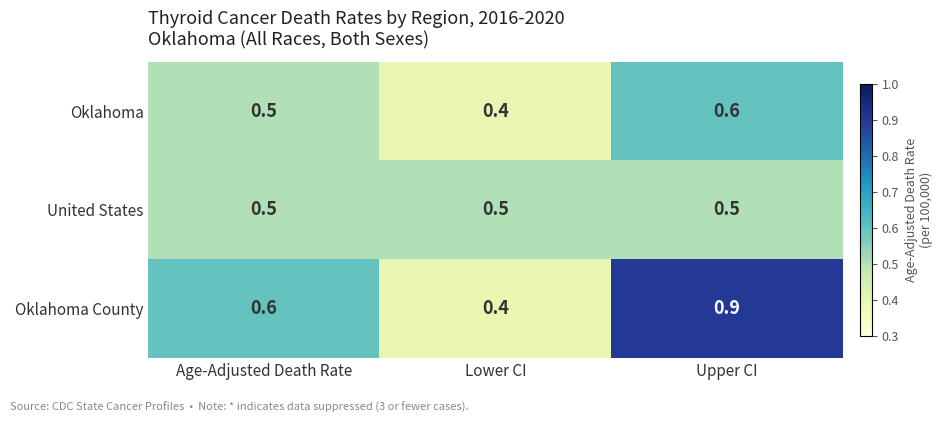

What is the sum of the United States values at Lower CI and Age-Adjusted Death Rate?

1.0